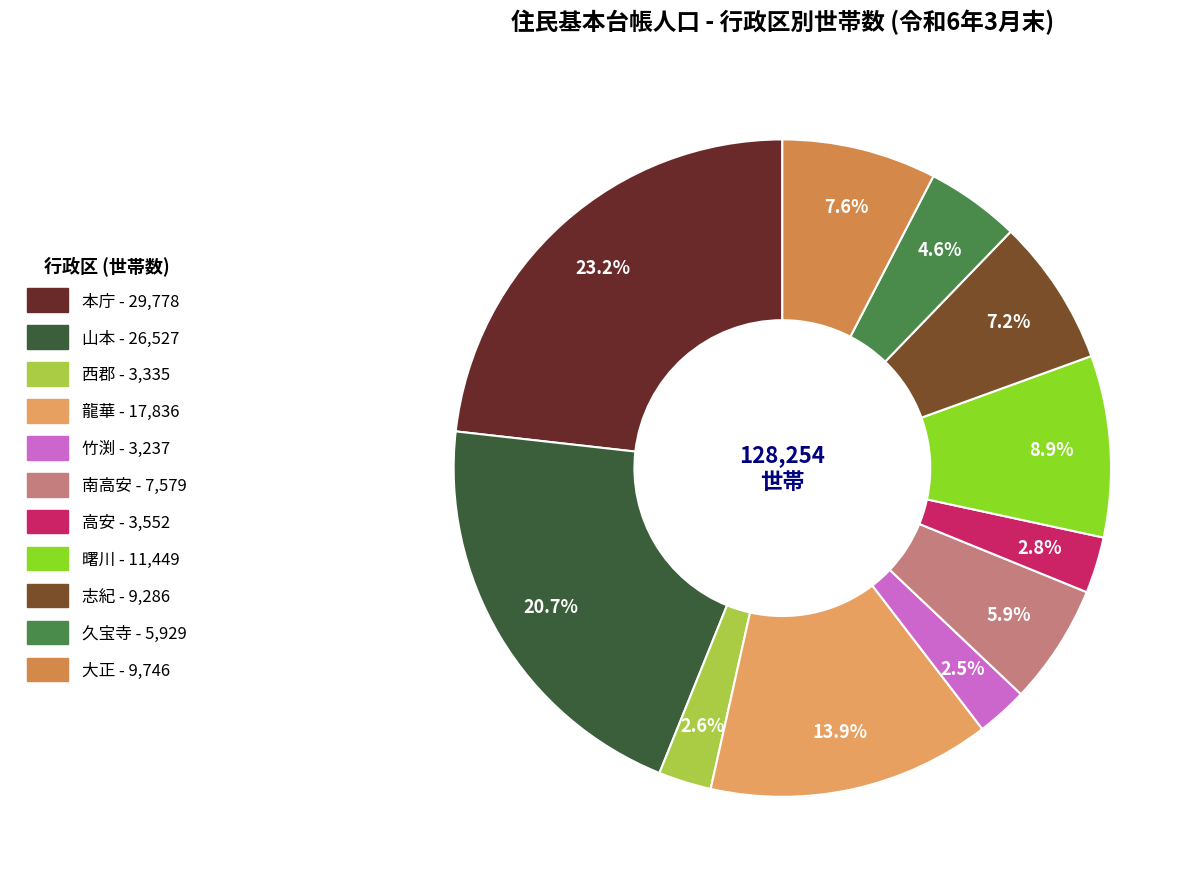

What is the ratio of the value at 久宝寺 to the value at 南高安?

0.8